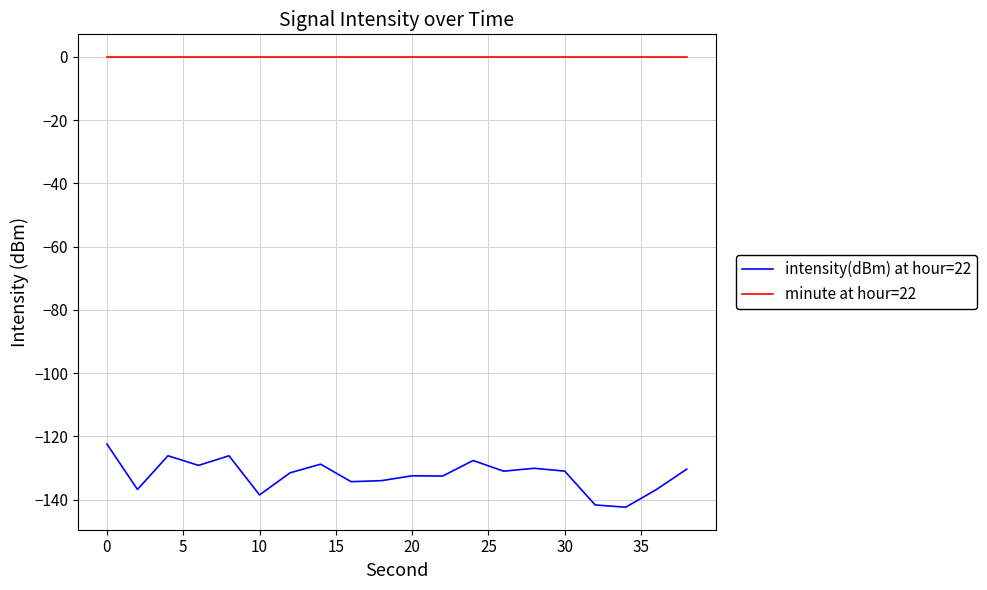

What is the highest value of the intensity(dBm) at hour=22 series?

-122.4